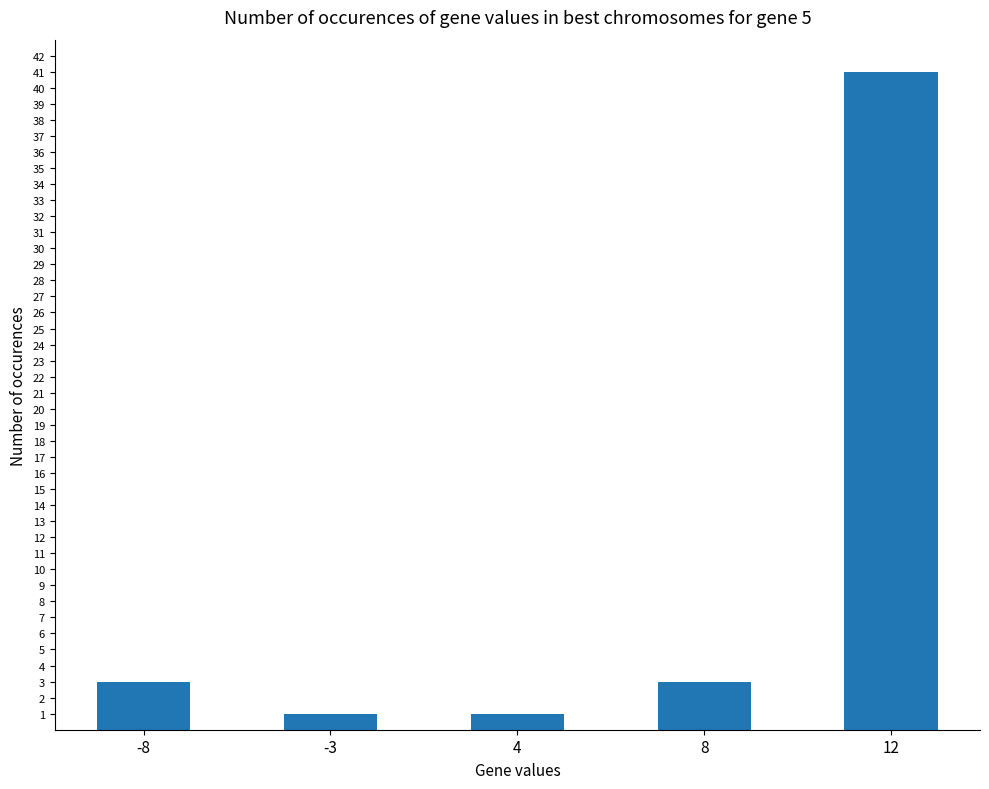

How many data points are less than 3?

2